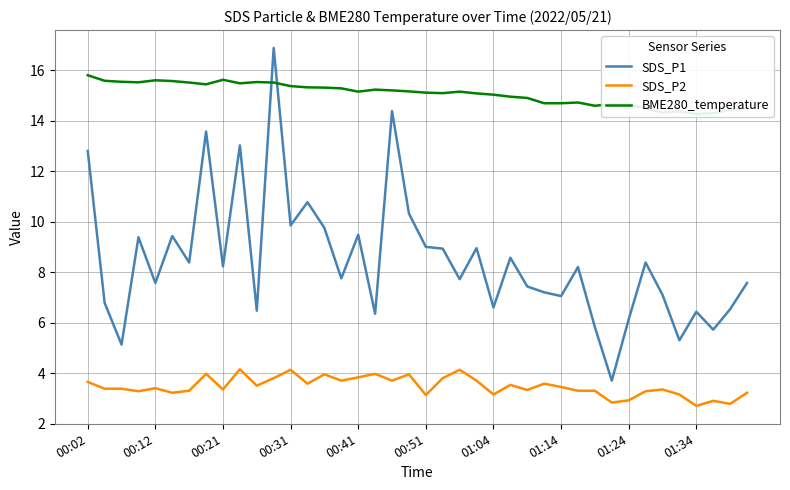

Which has a higher value, 17 or 31?

17